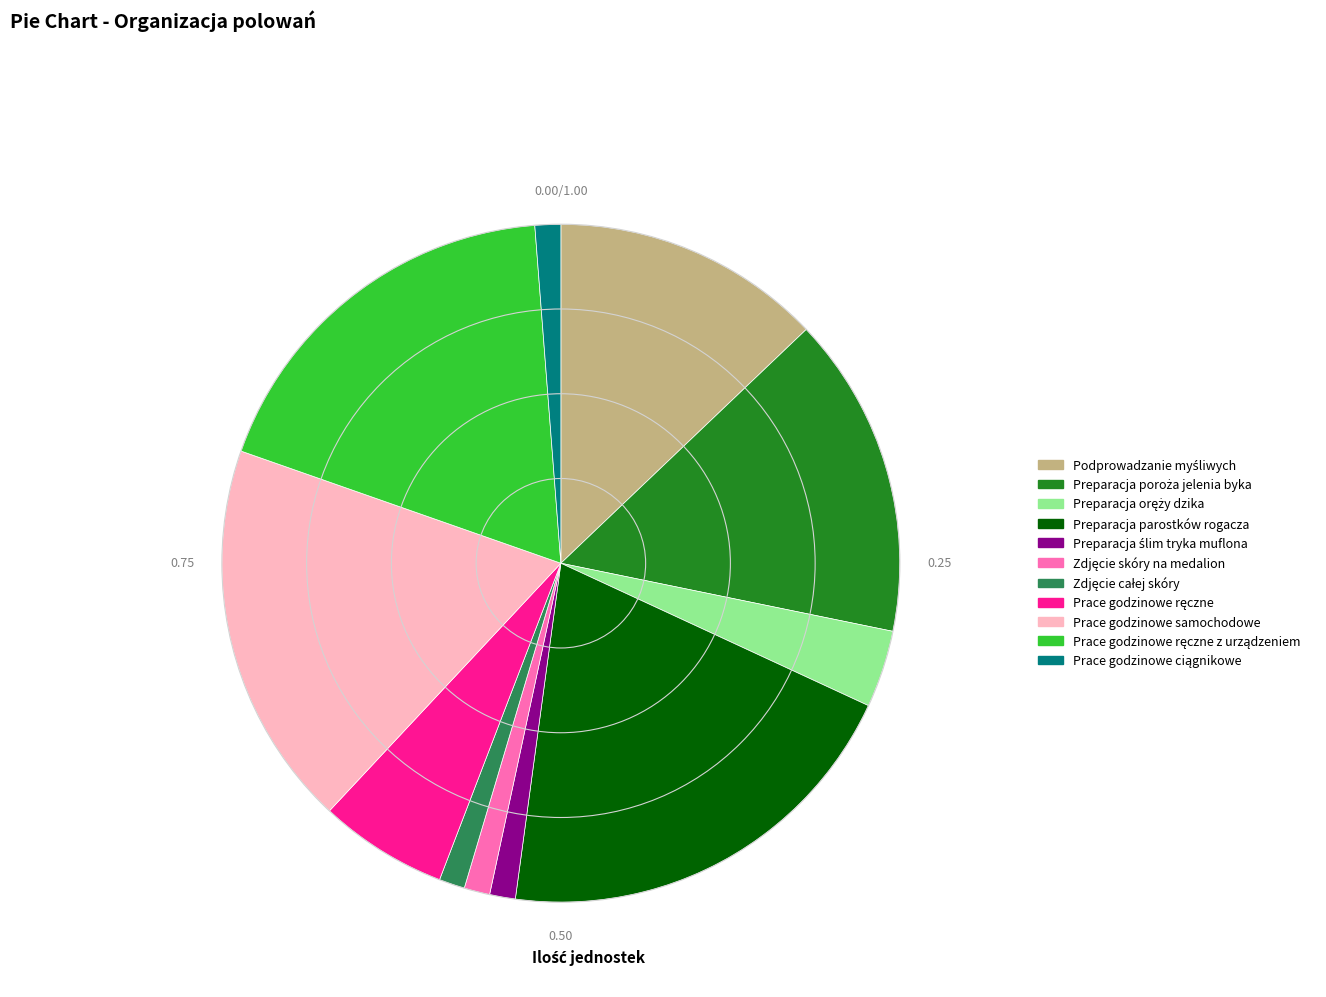

Which slice is the largest?

Preparacja parostków rogacza